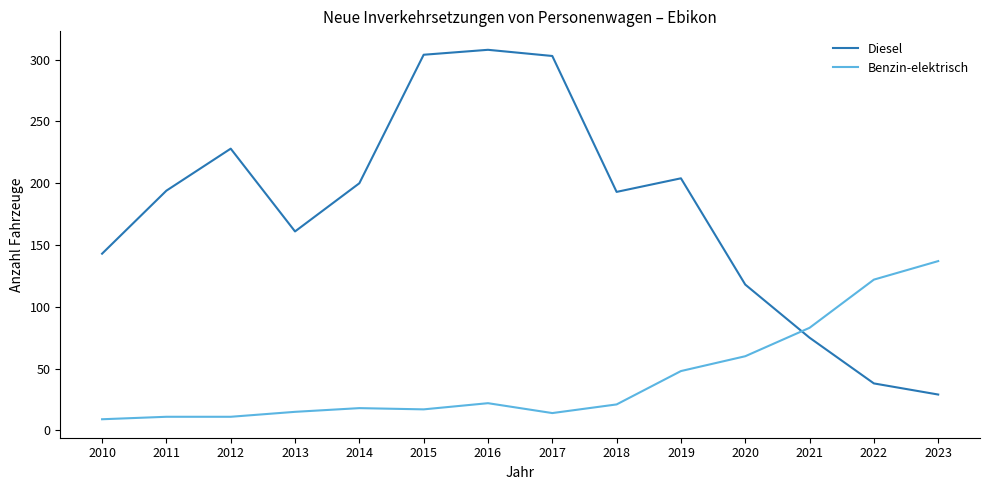

What is the difference between the highest and lowest values at 2023?

108